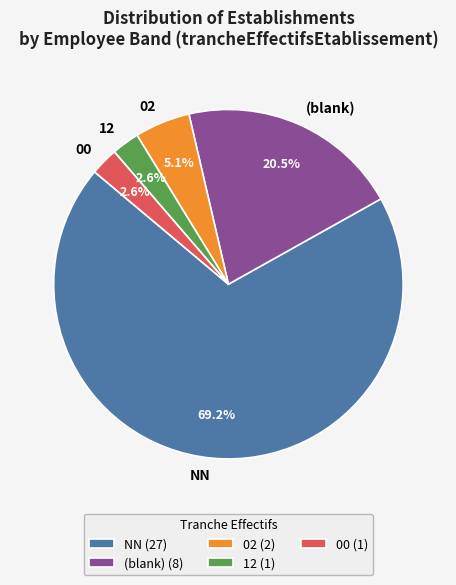

Is there a majority slice in this chart?

Yes